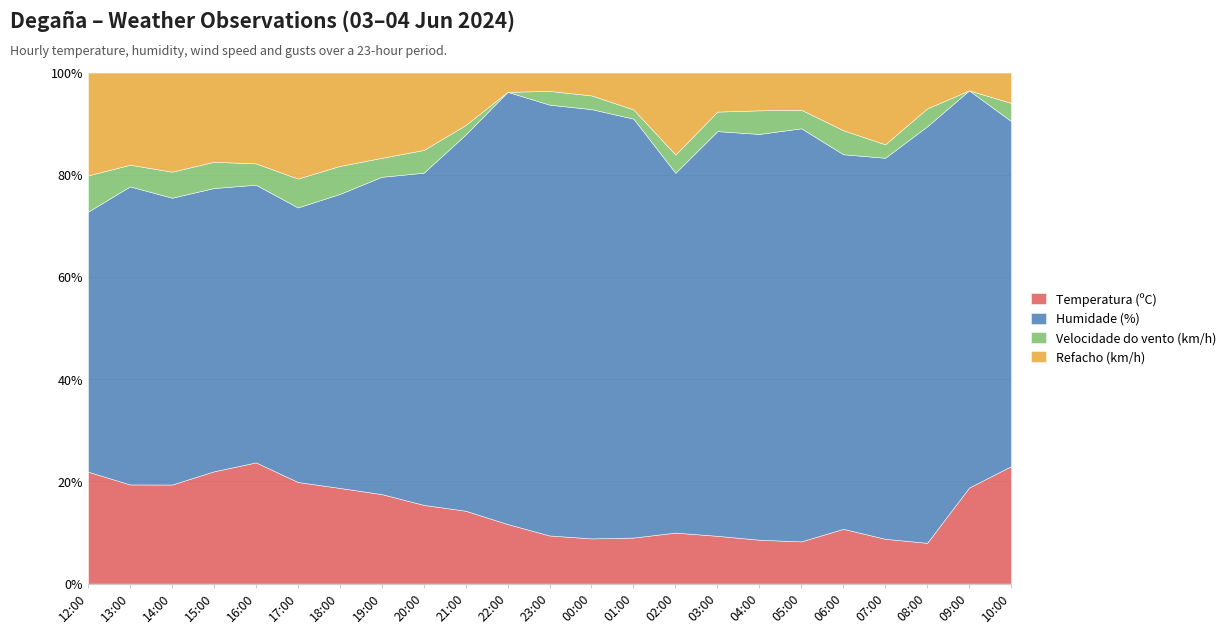

Which label corresponds to the largest value in the chart?

23:00